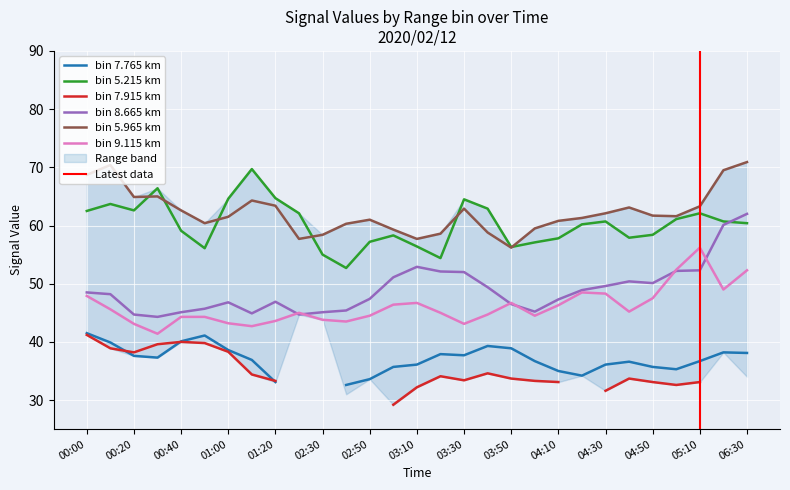

What is the lowest value of the bin 5.215 km series?

52.7